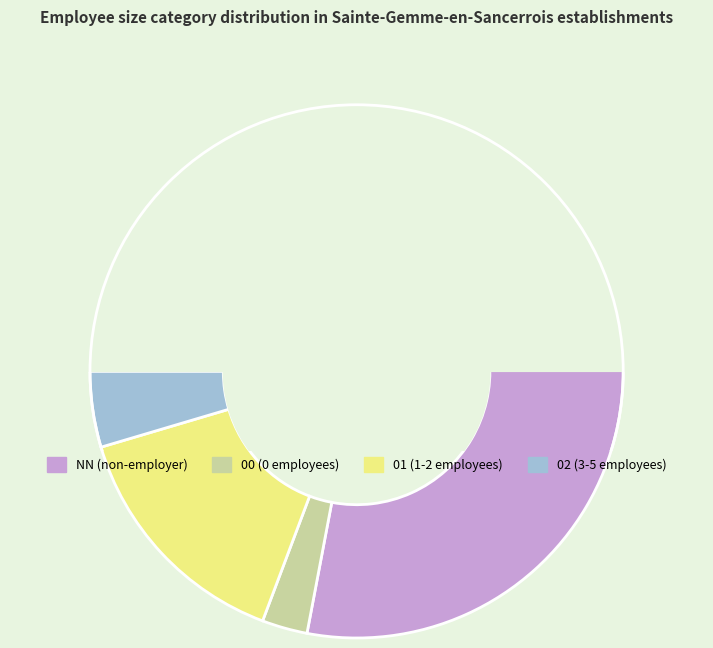

Is there a majority slice in this chart?

Yes